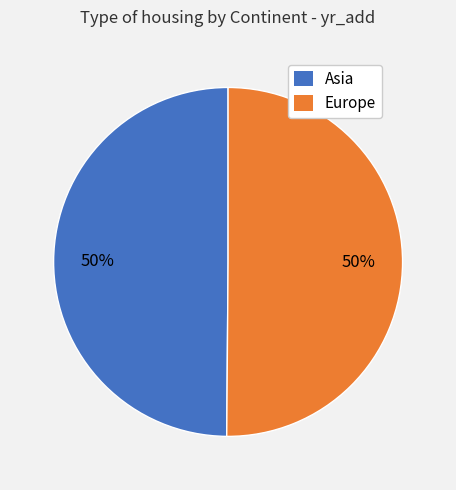

What is the ratio of the value at Europe to the value at Asia?

1.0